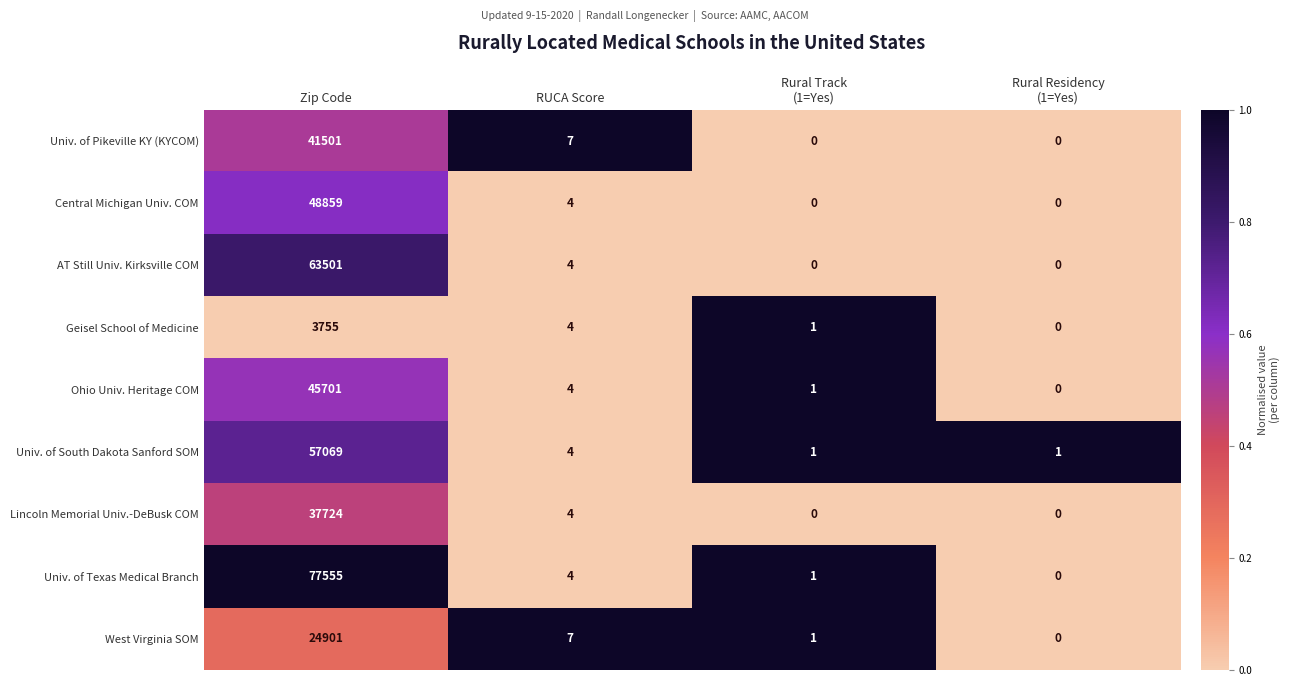

Rank the series by their maximum value, from lowest to highest.

Geisel School of Medicine, West Virginia SOM, Lincoln Memorial Univ.-DeBusk COM, Univ. of Pikeville KY (KYCOM), Ohio Univ. Heritage COM, Central Michigan Univ. COM, Univ. of South Dakota Sanford SOM, AT Still Univ. Kirksville COM, Univ. of Texas Medical Branch